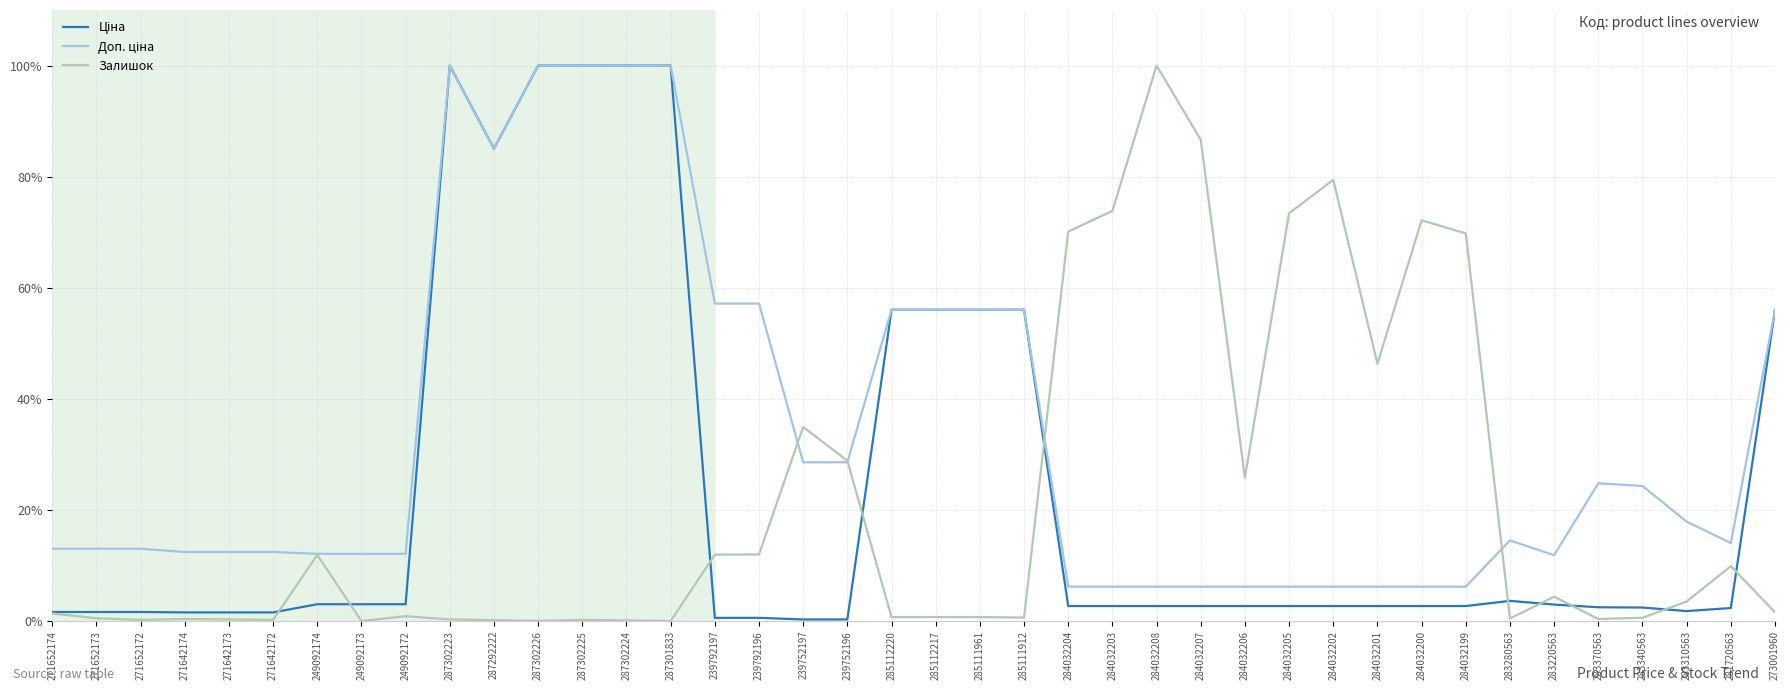

At how many categories does at least one series exceed 45?

22